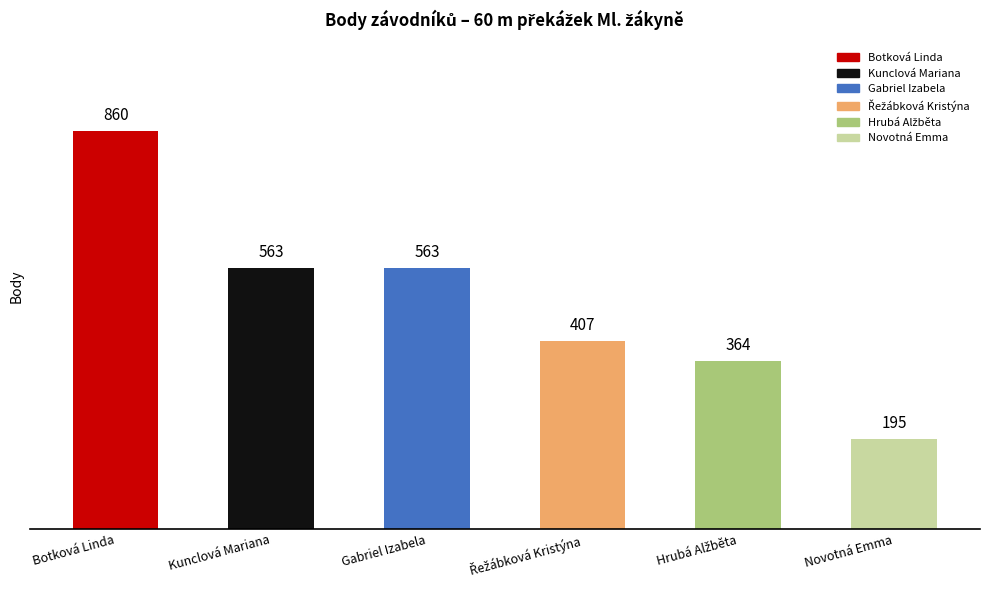

How many data points are less than 563?

3